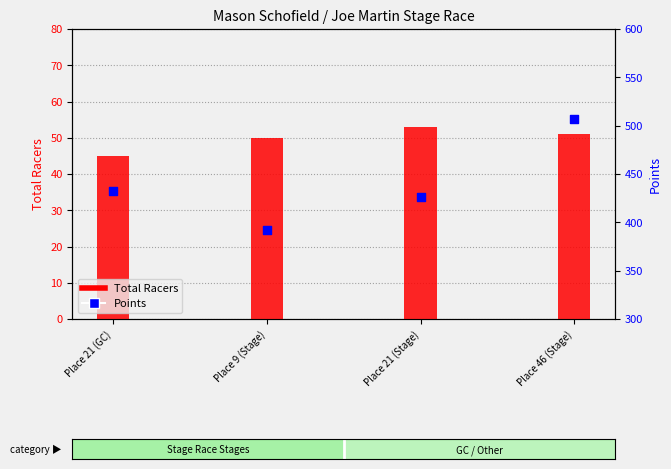

Which series reaches the minimum Y coordinate?

Total Racers